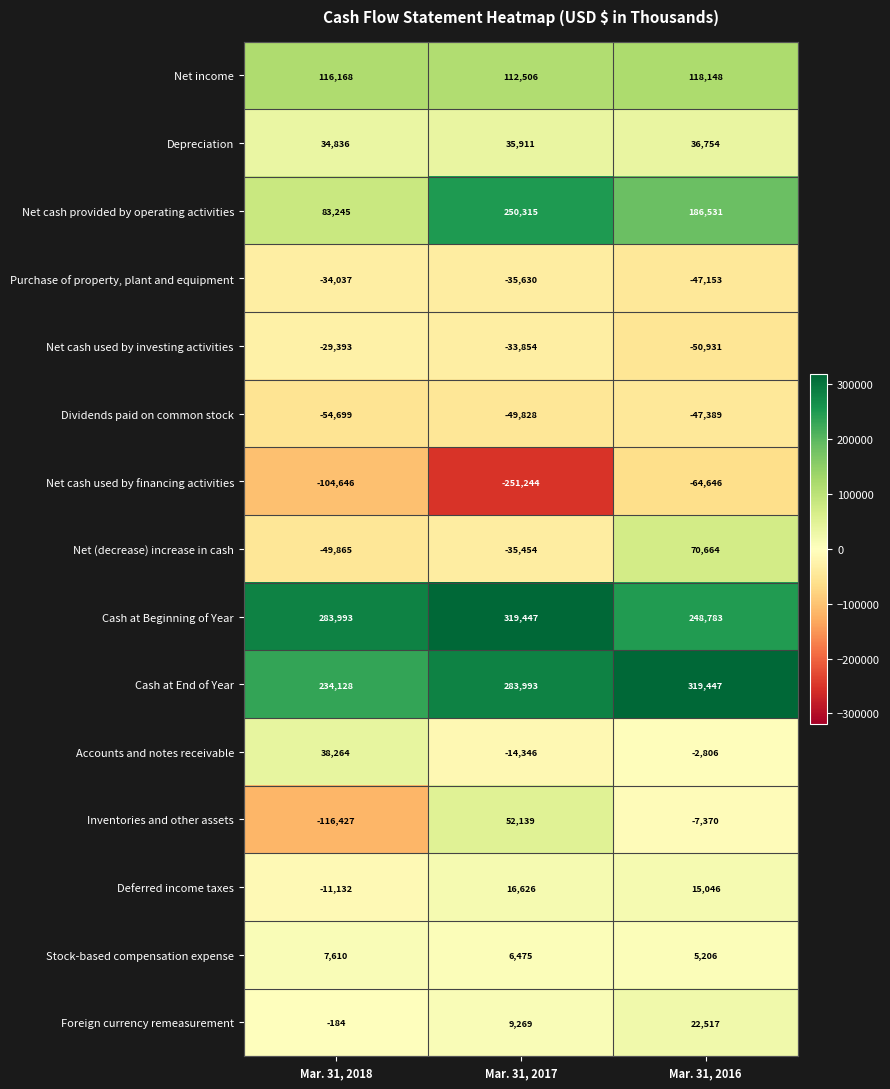

Rank the series at Mar. 31, 2016 from lowest to highest value.

Net cash used by financing activities, Net cash used by investing activities, Dividends paid on common stock, Purchase of property, plant and equipment, Inventories and other assets, Accounts and notes receivable, Stock-based compensation expense, Deferred income taxes, Foreign currency remeasurement, Depreciation, Net (decrease) increase in cash, Net income, Net cash provided by operating activities, Cash at Beginning of Year, Cash at End of Year